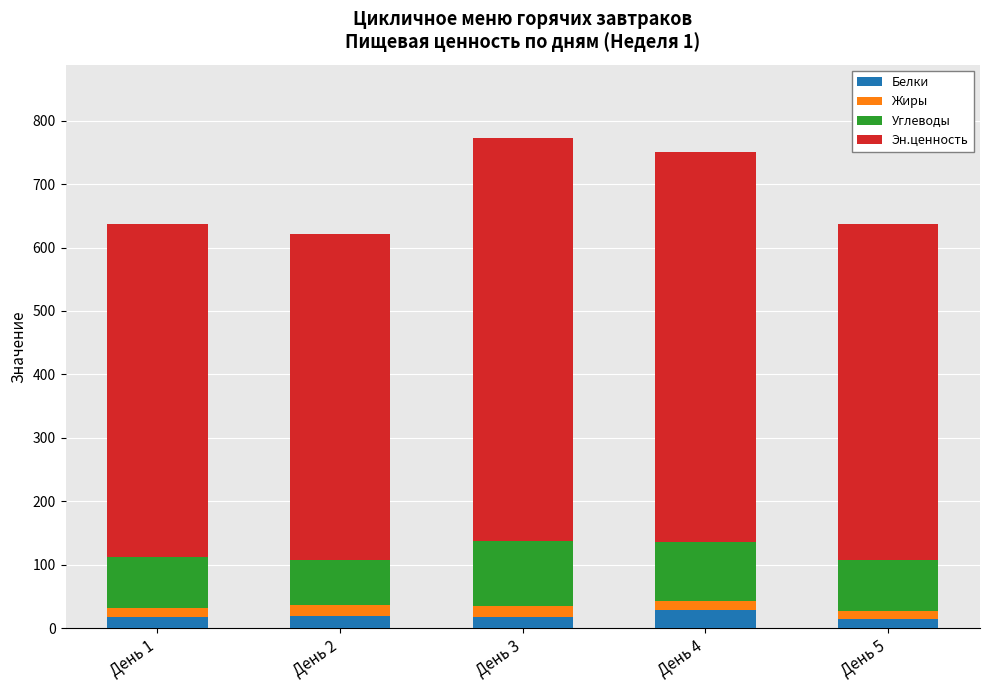

What is the total value across all series at День 3?

772.1